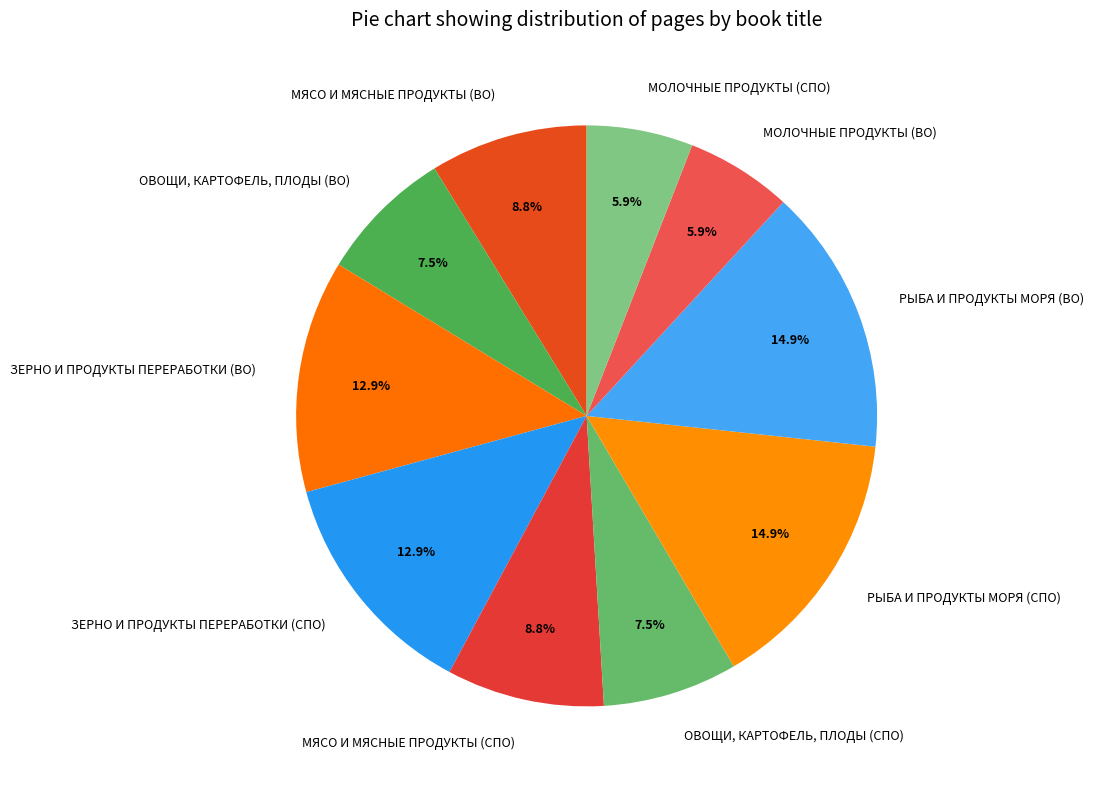

Does РЫБА И ПРОДУКТЫ МОРЯ (СПО) represent more than half of the total?

No